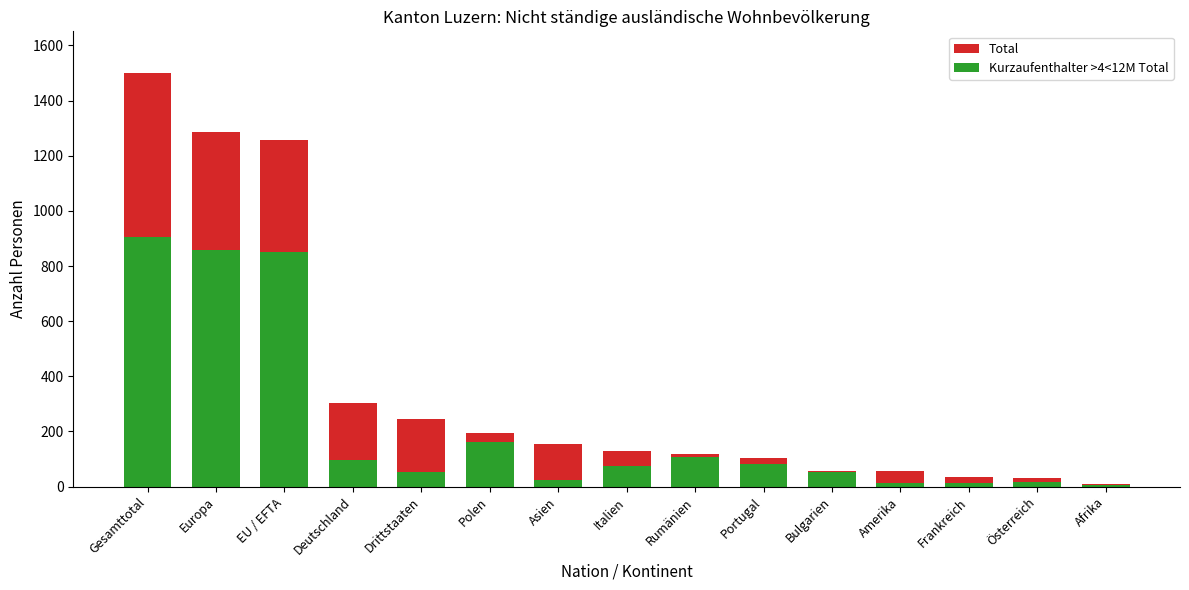

Where does the Total series first go above 128?

Gesamttotal